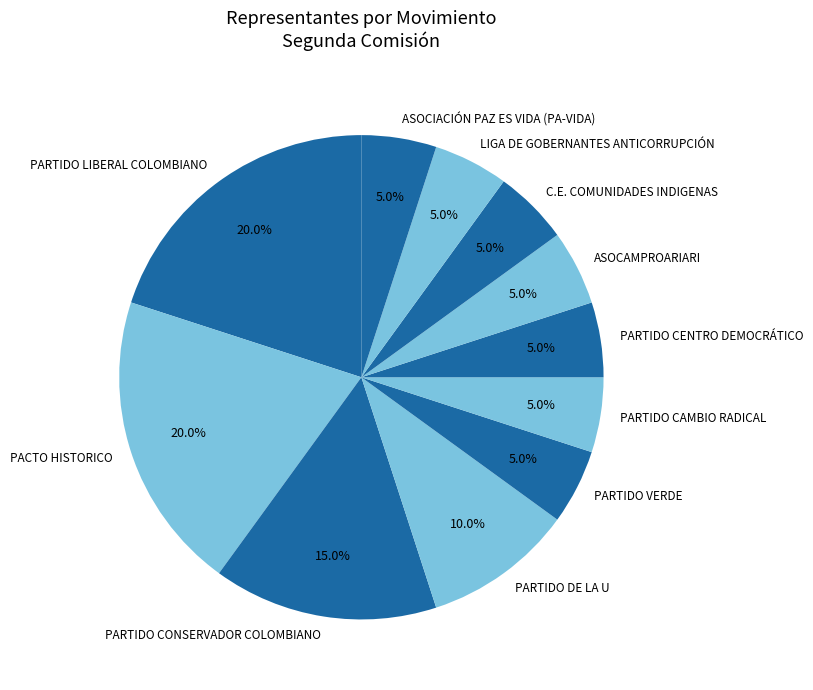

What portion of the pie excludes ASOCAMPROARIARI?

95.0%